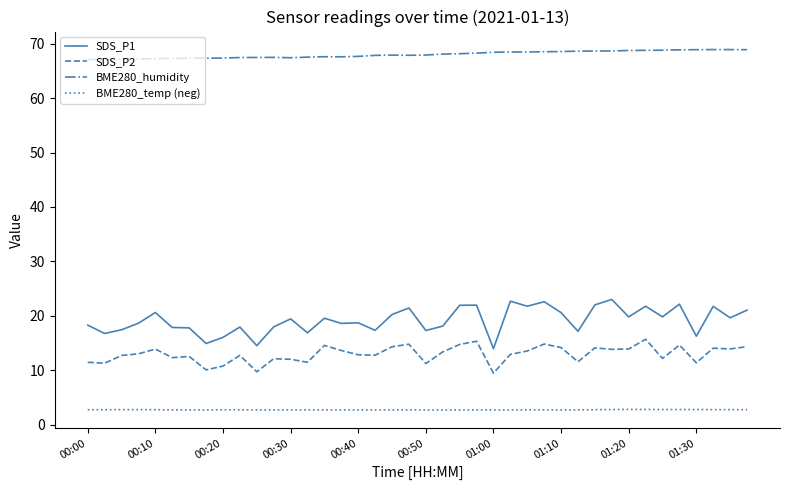

What is the sum of all BME280_humidity values?

2720.3